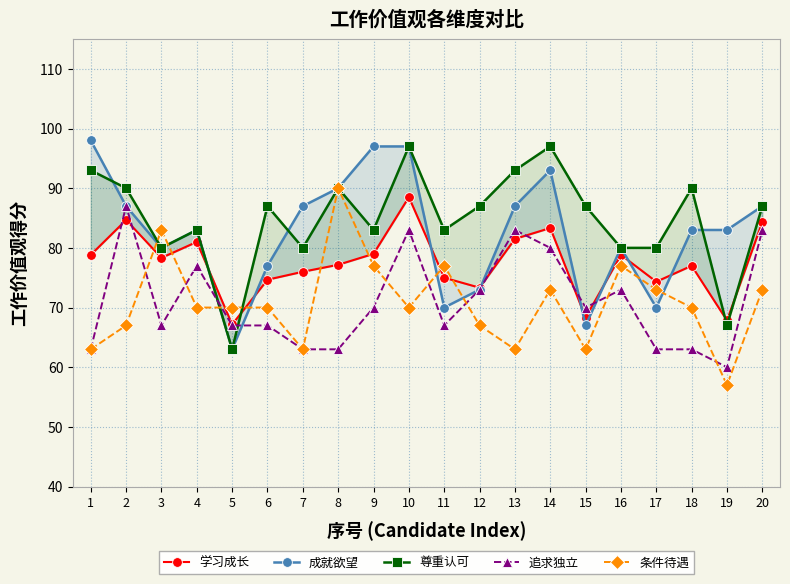

How many times do 尊重认可 and 条件待遇 cross each other?

4